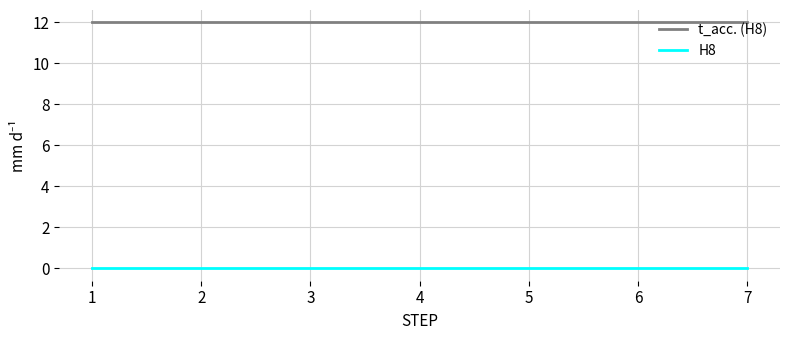

What is the spread (max minus min) of values at 4?

12